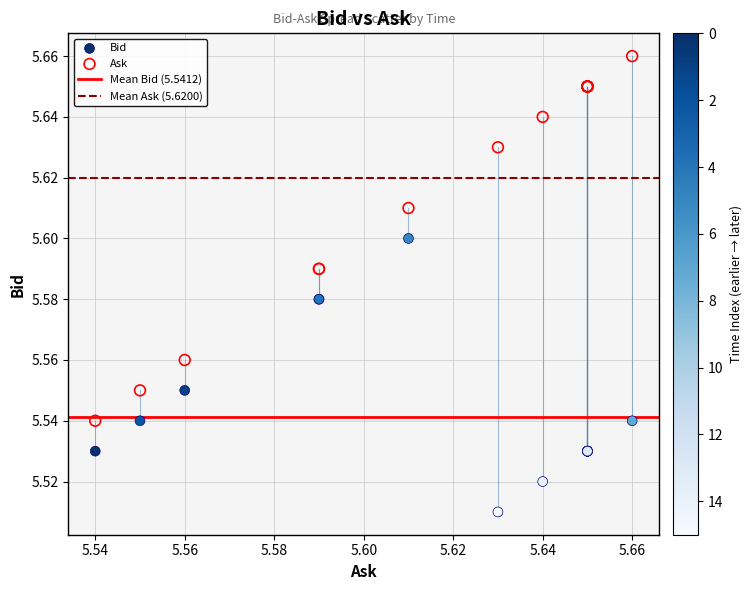

Which series contains the highest Y value?

Ask